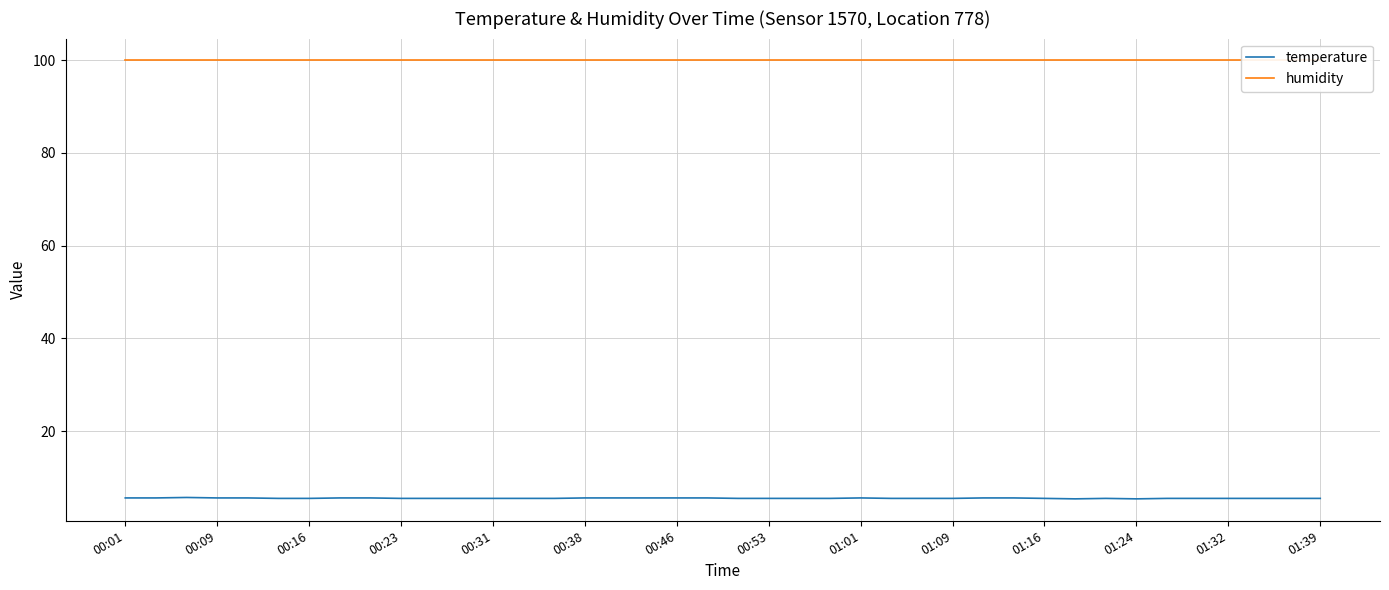

What is the spread (max minus min) of values at 01:39?

94.4